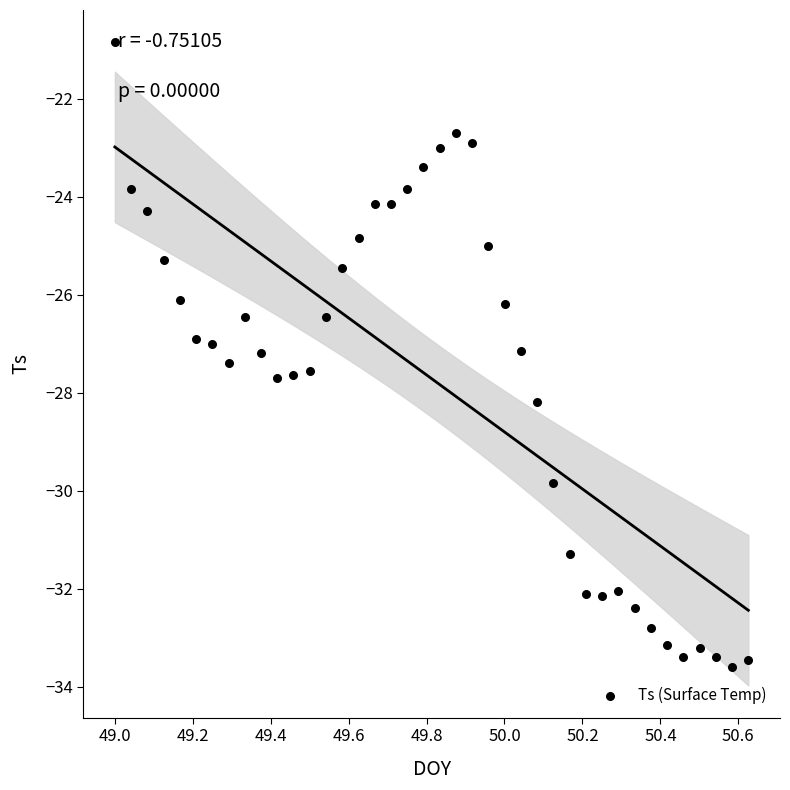

What is the range of X values (max minus min)?

1.6